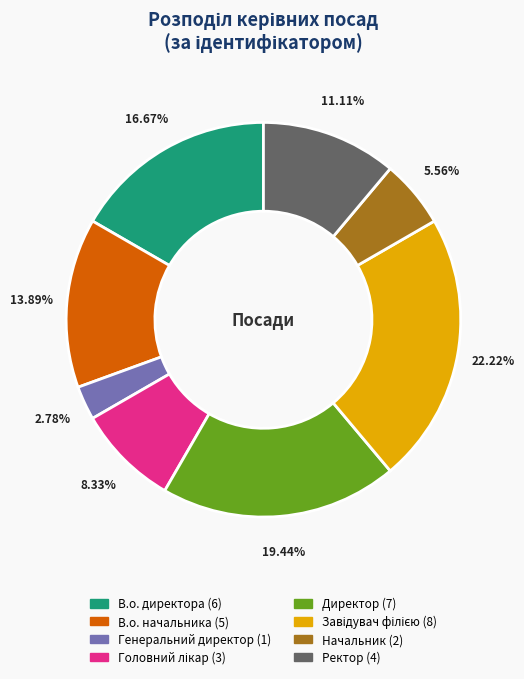

To the nearest percent, what is the average slice percentage?

12%